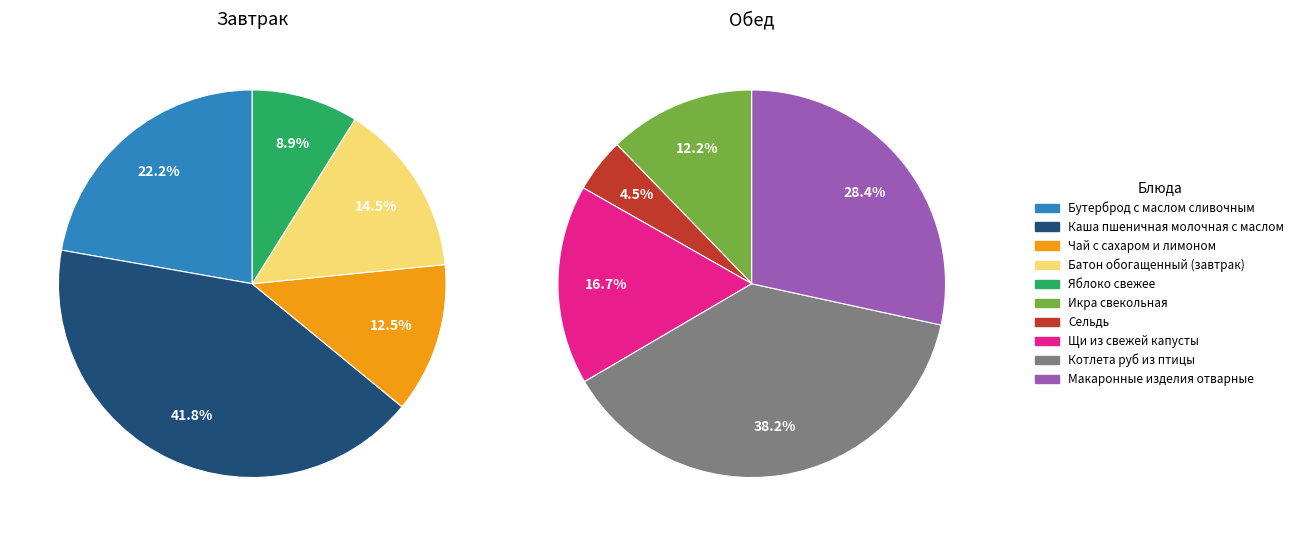

Is it true that 9 is 28% of the pie?

True